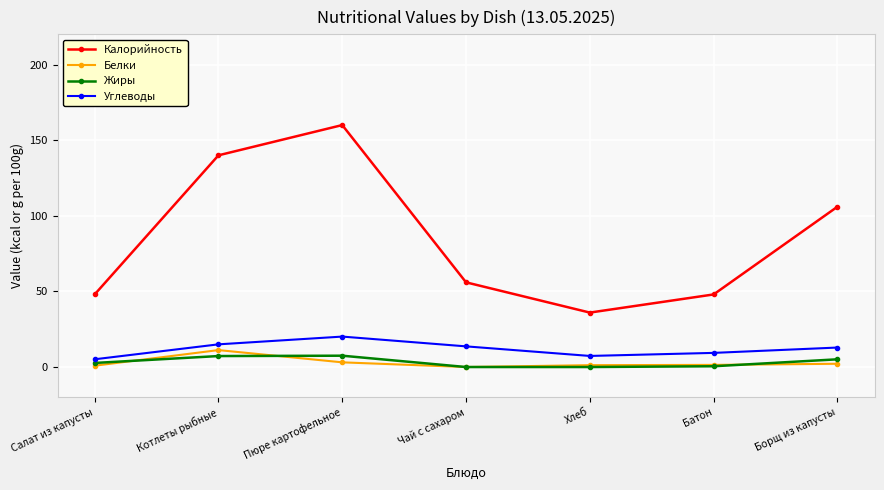

True or false: Углеводы has more than 2 points higher than both neighbors.

False